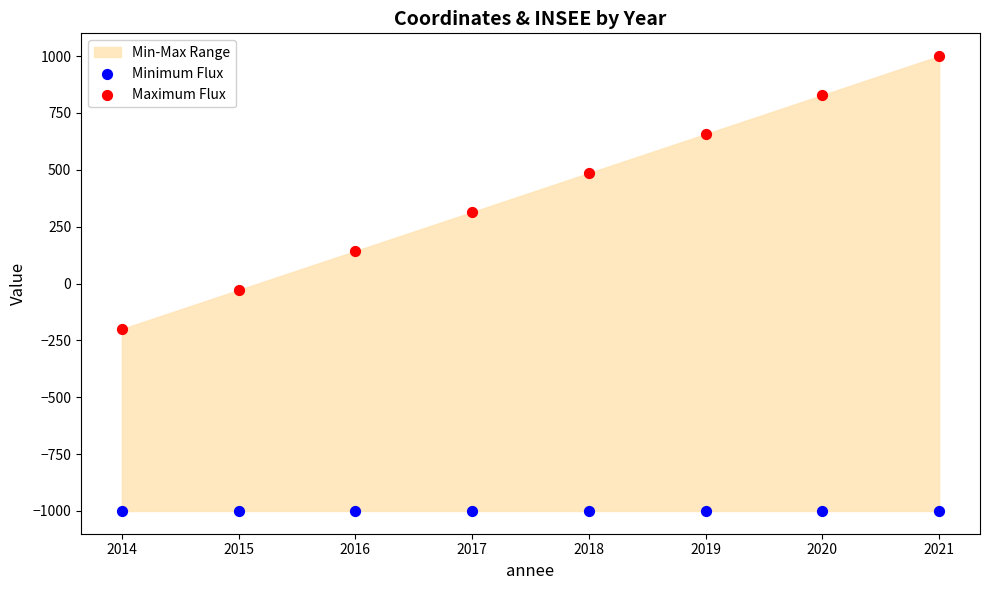

Which series contains the lowest Y value?

Minimum Flux